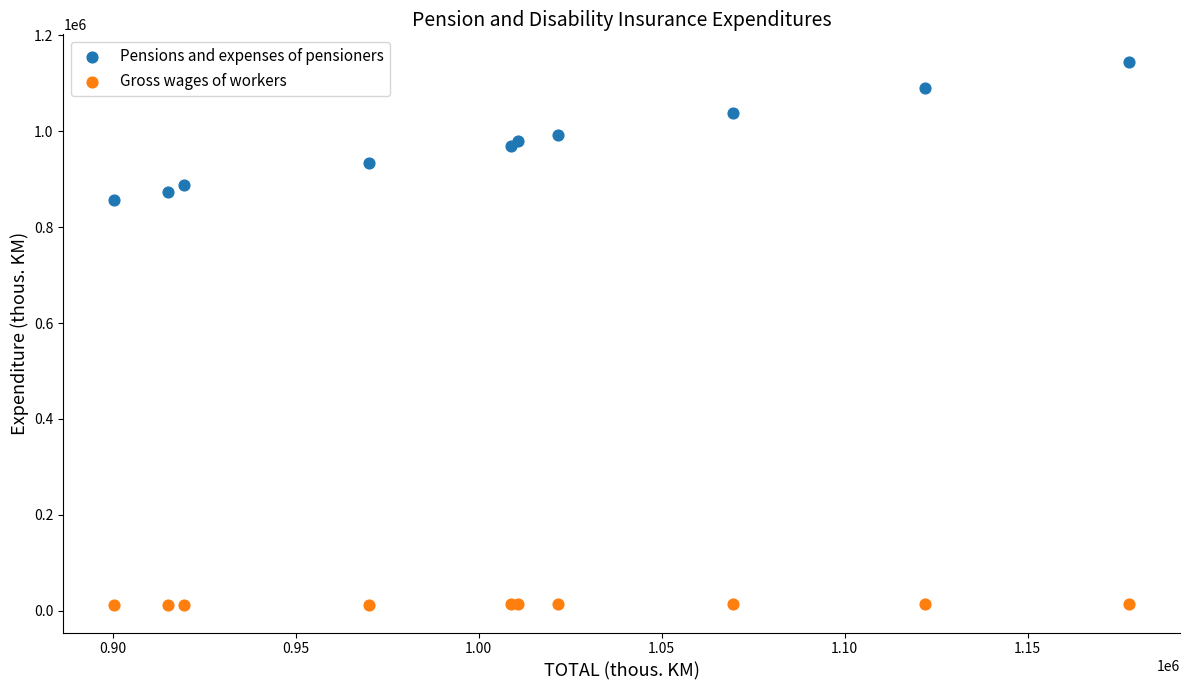

Which series has the widest spread of Y values?

Pensions and expenses of pensioners